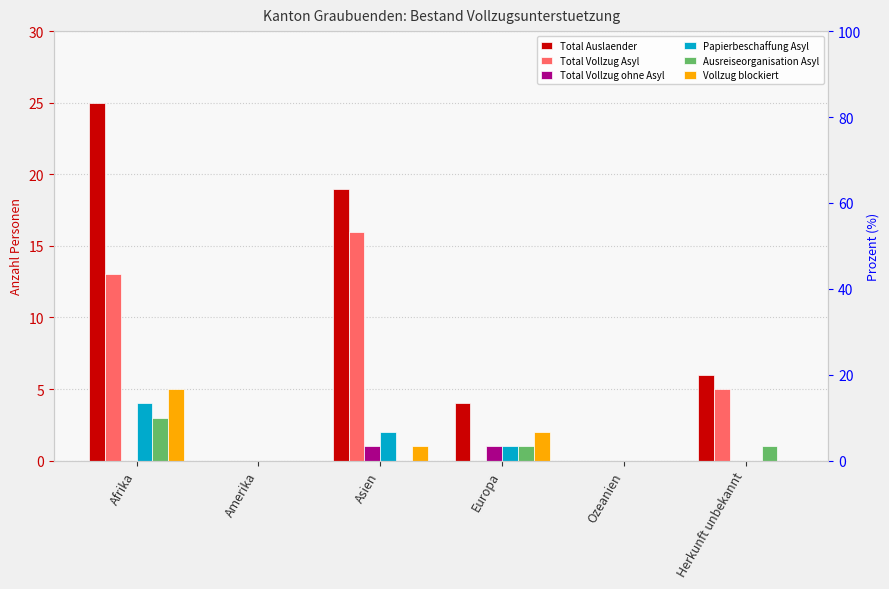

The value of Total Vollzug ohne Asyl at Amerika is 0. True or false?

True